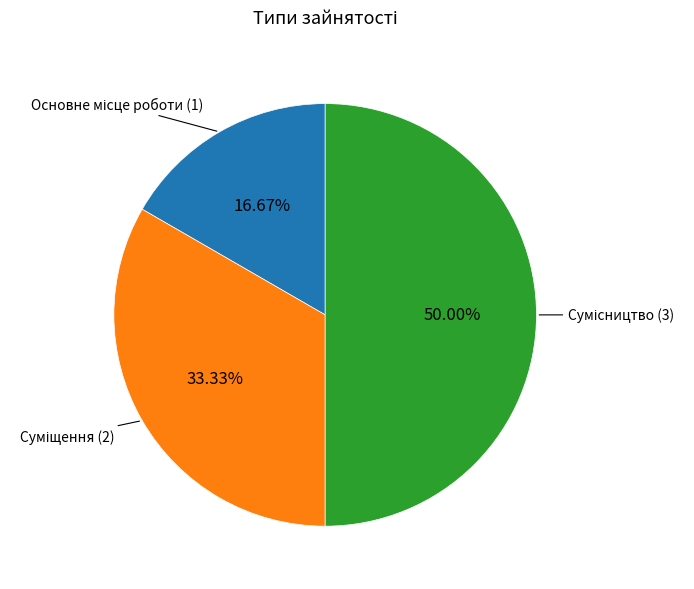

Approximately how many times larger is the value at Суміщення compared to Основне місце роботи?

2.0